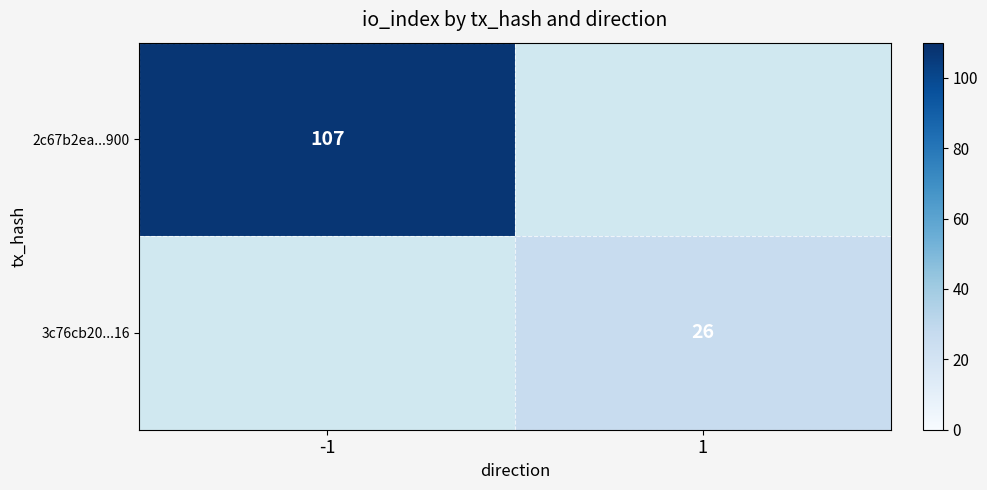

True or false: 3c76cb20...16 has a value of 35 at 1.

False